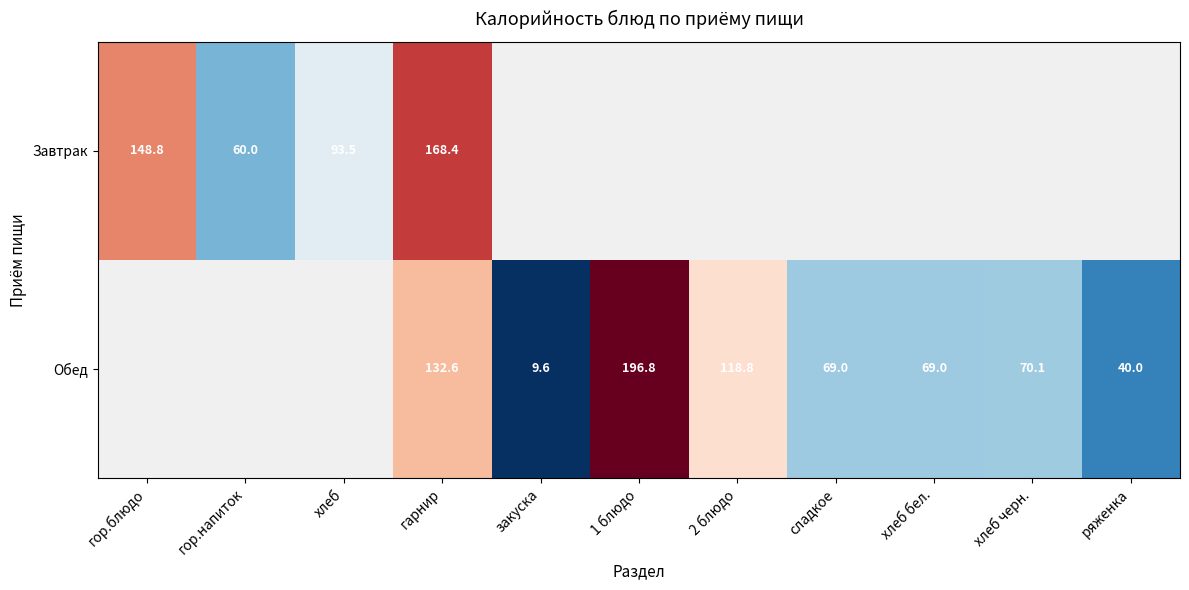

At which category is the sum across all series the highest?

гарнир